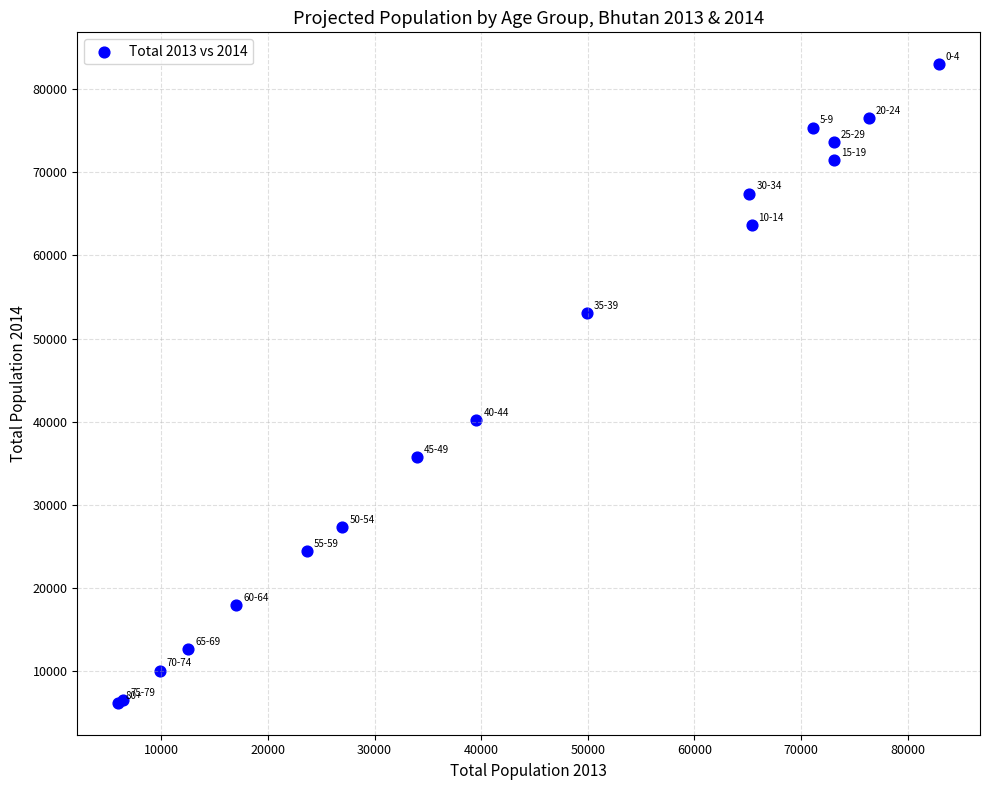

What Y value in the scatter plot is closest to 44595?

40225